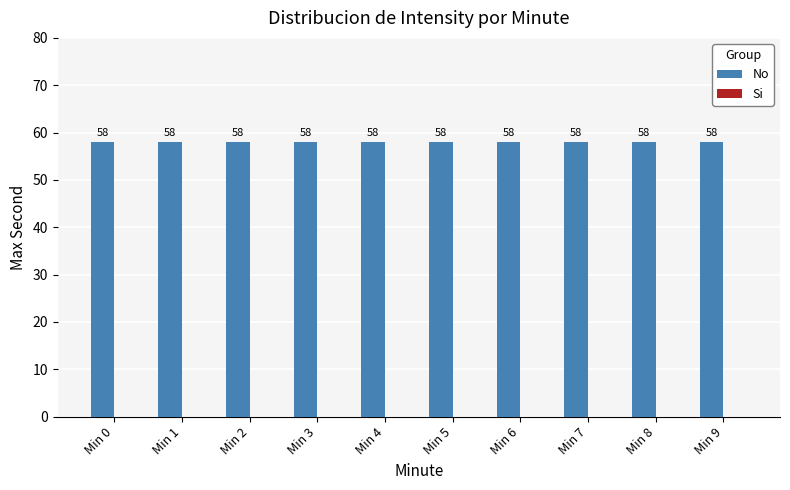

What is the minimum value for No?

58